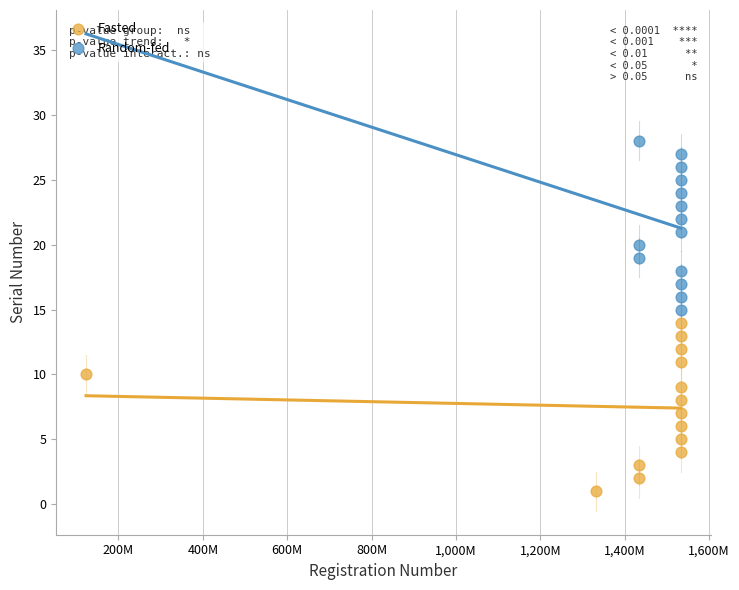

Which series contains the highest Y value?

Random-fed